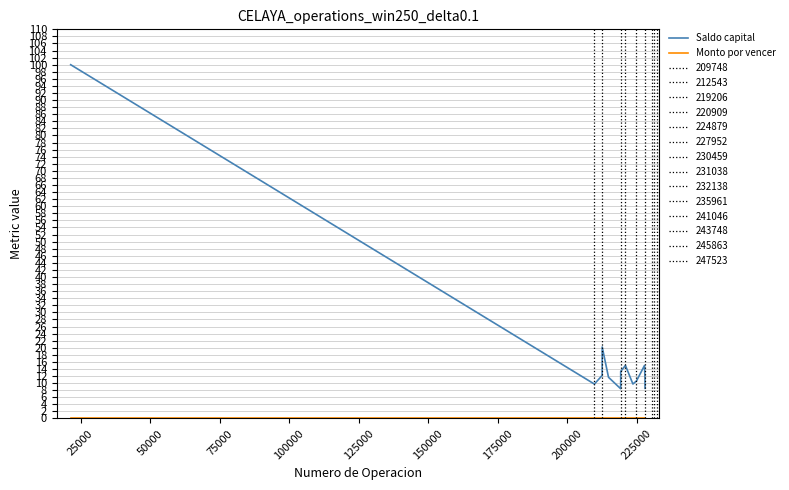

Which series has the largest range (max minus min)?

Saldo capital